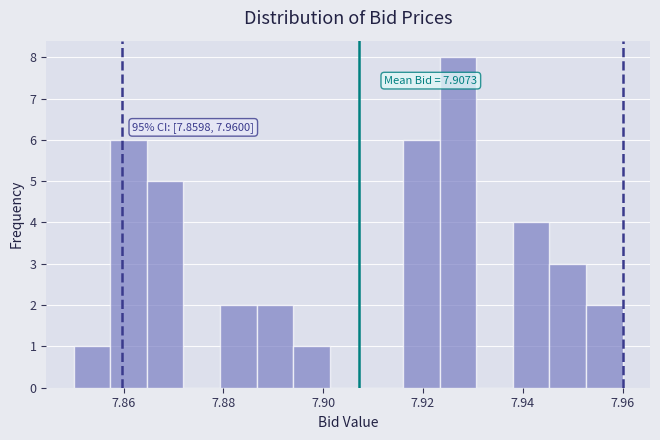

Read against the x-axis, roughly where is the centre of the tallest bar?

7.928